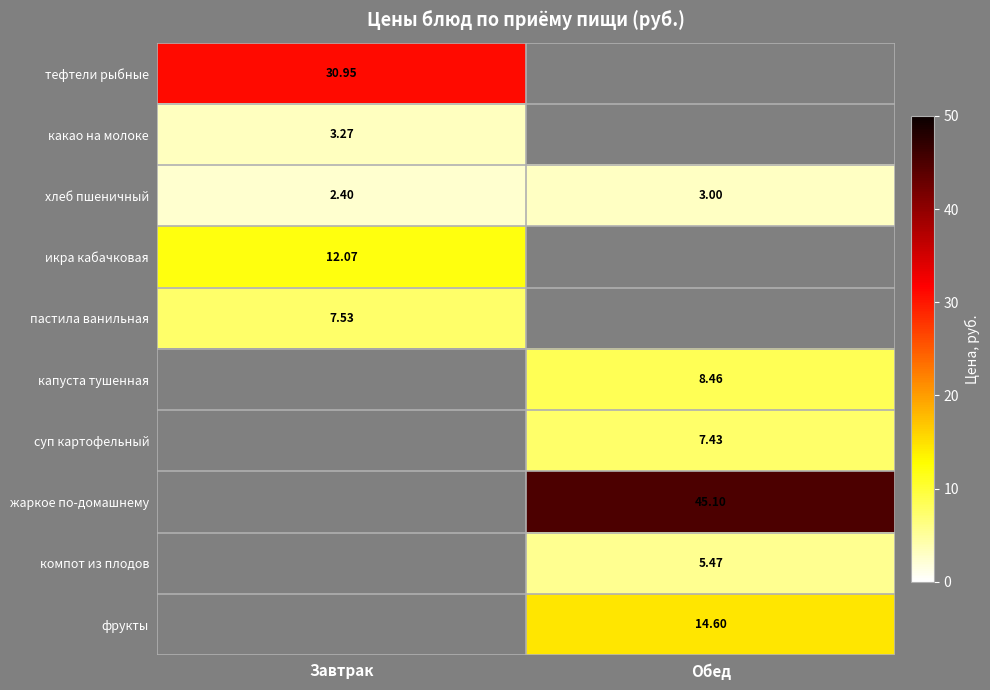

Where is хлеб пшеничный nearest to the value 2?

Завтрак